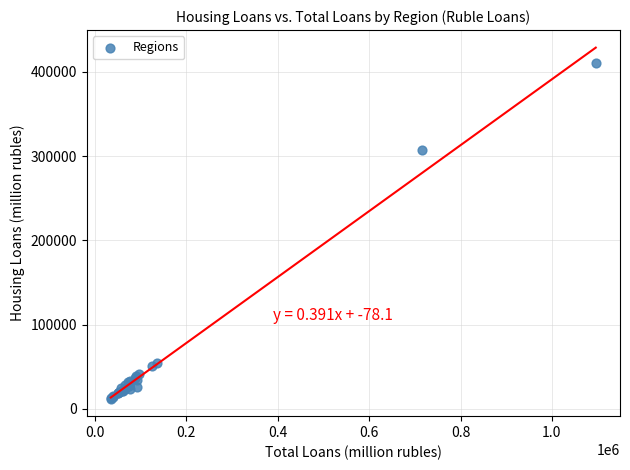

What Y value in the scatter plot is closest to 211727?

307529